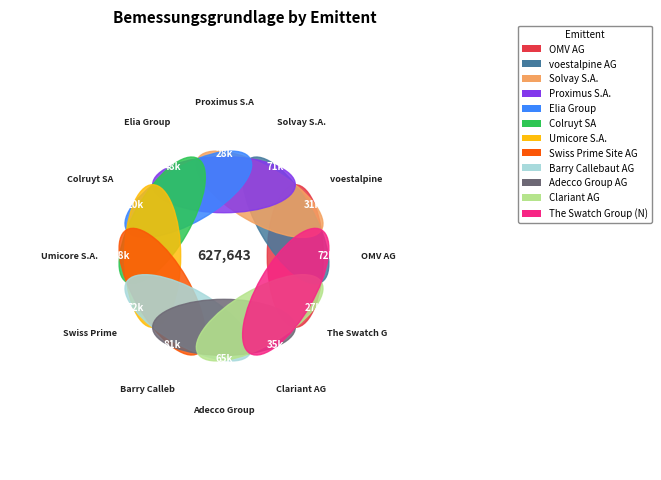

Combined, what portion of the pie is Elia Group and Solvay S.A.?

19.0%